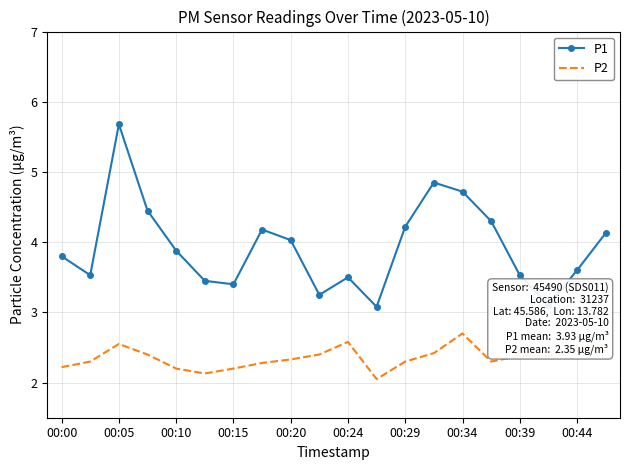

Which series has the largest total across all categories?

P1